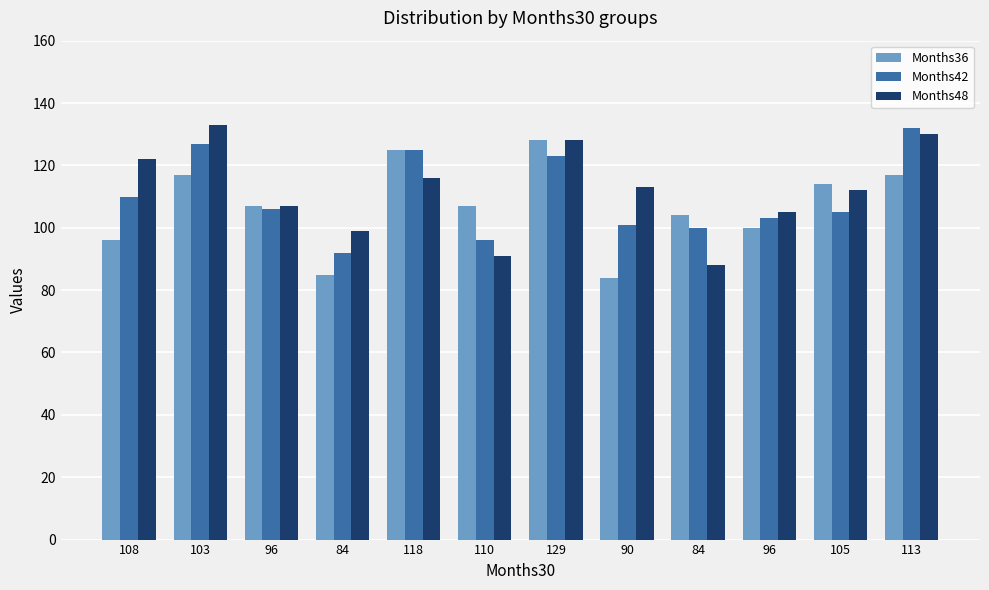

How many distinct data groups are displayed?

3